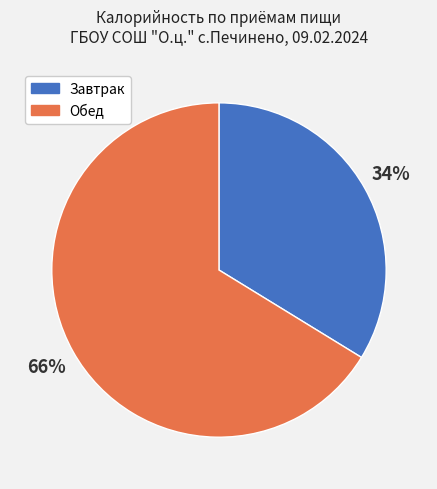

Which has a higher value, Обед or Завтрак?

Обед